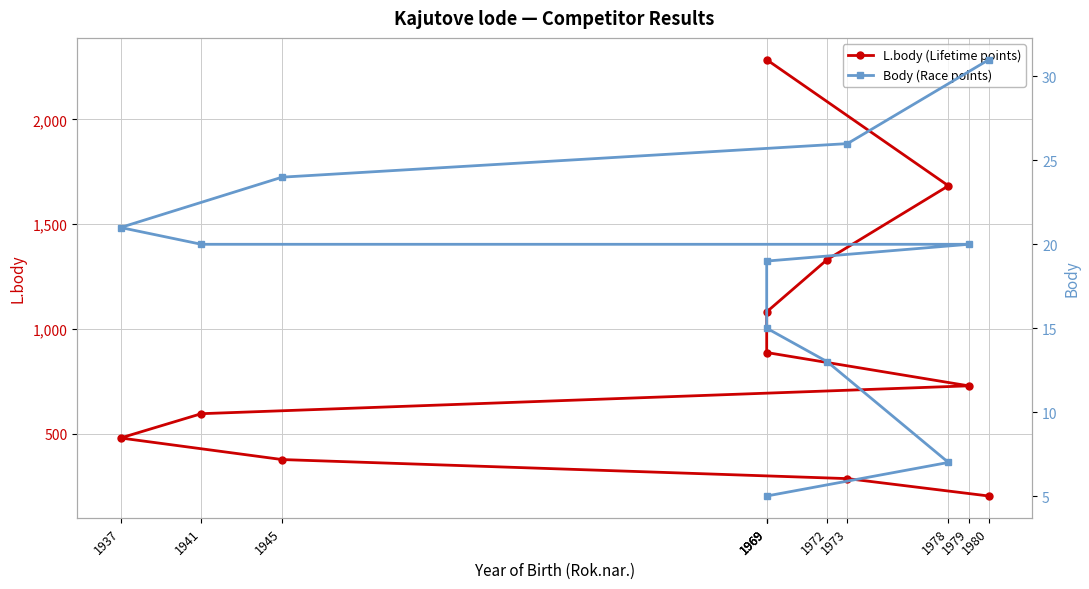

Reading left to right, list all the values displayed in this chart.

L.body (Lifetime points): 1969=2285	1978=1683	1972=1331	1969=1081	1969=887	1979=728	1941=595	1937=479	1945=376	1973=285	1980=202
Body (Race points): 1969=5	1978=7	1972=13	1969=15	1969=19	1979=20	1941=20	1937=21	1945=24	1973=26	1980=31